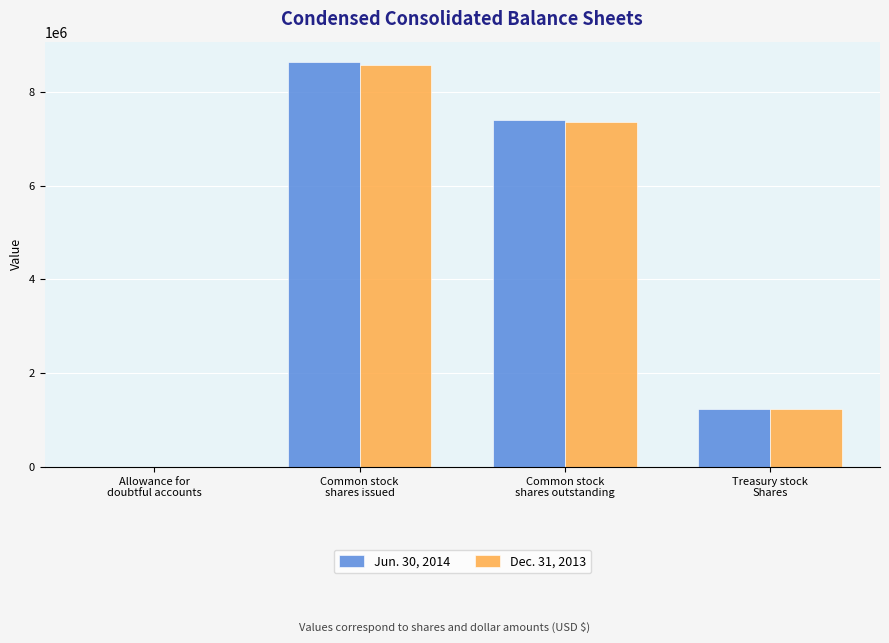

What is the maximum value shown in the chart?

8639266